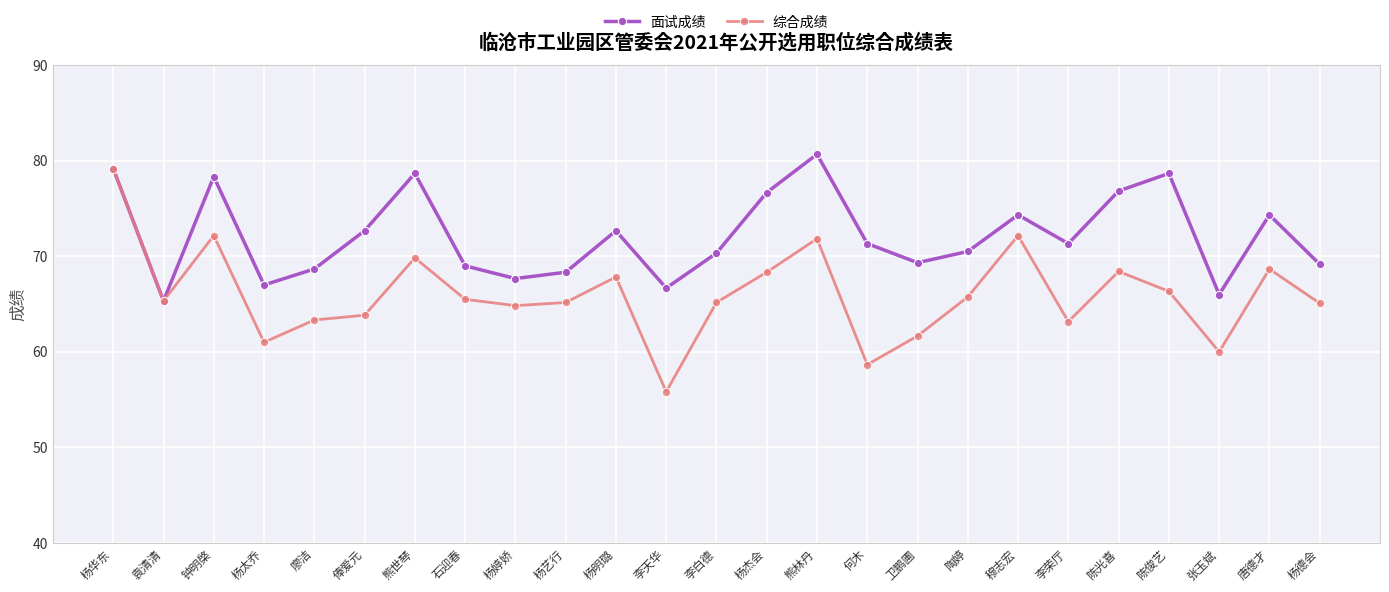

At which category does 面试成绩 reach its first local valley?

袁清清